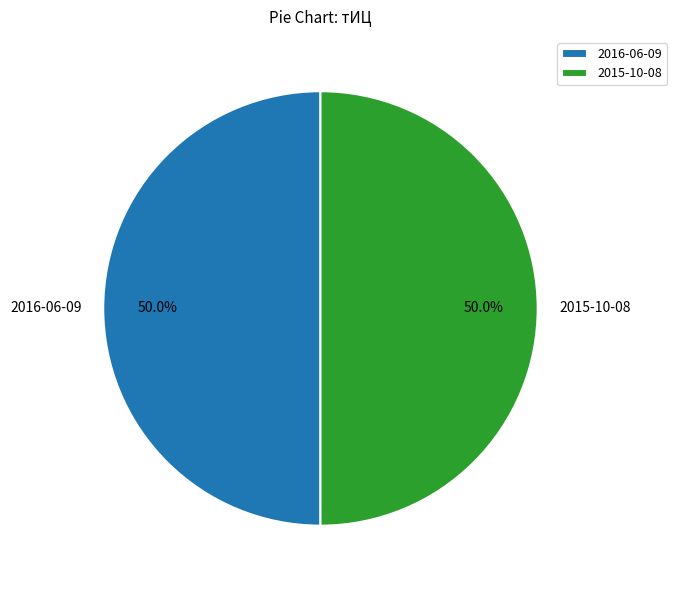

What percentage is NOT represented by 2015-10-08?

50.0%